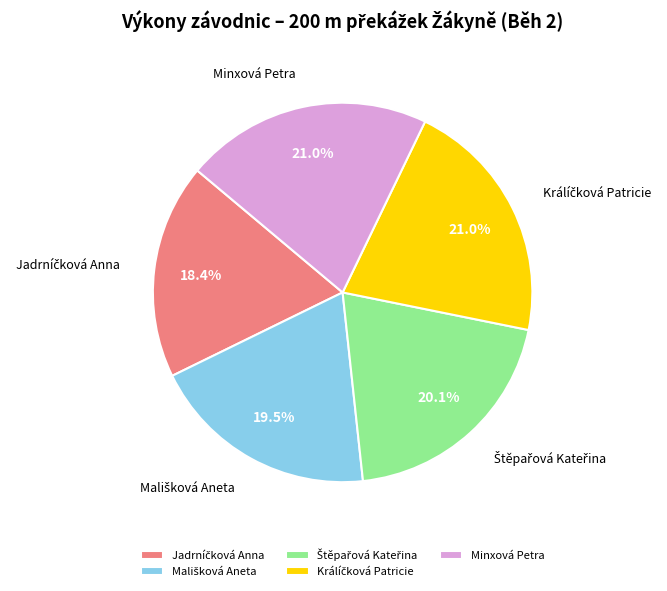

Is there a majority slice in this chart?

No